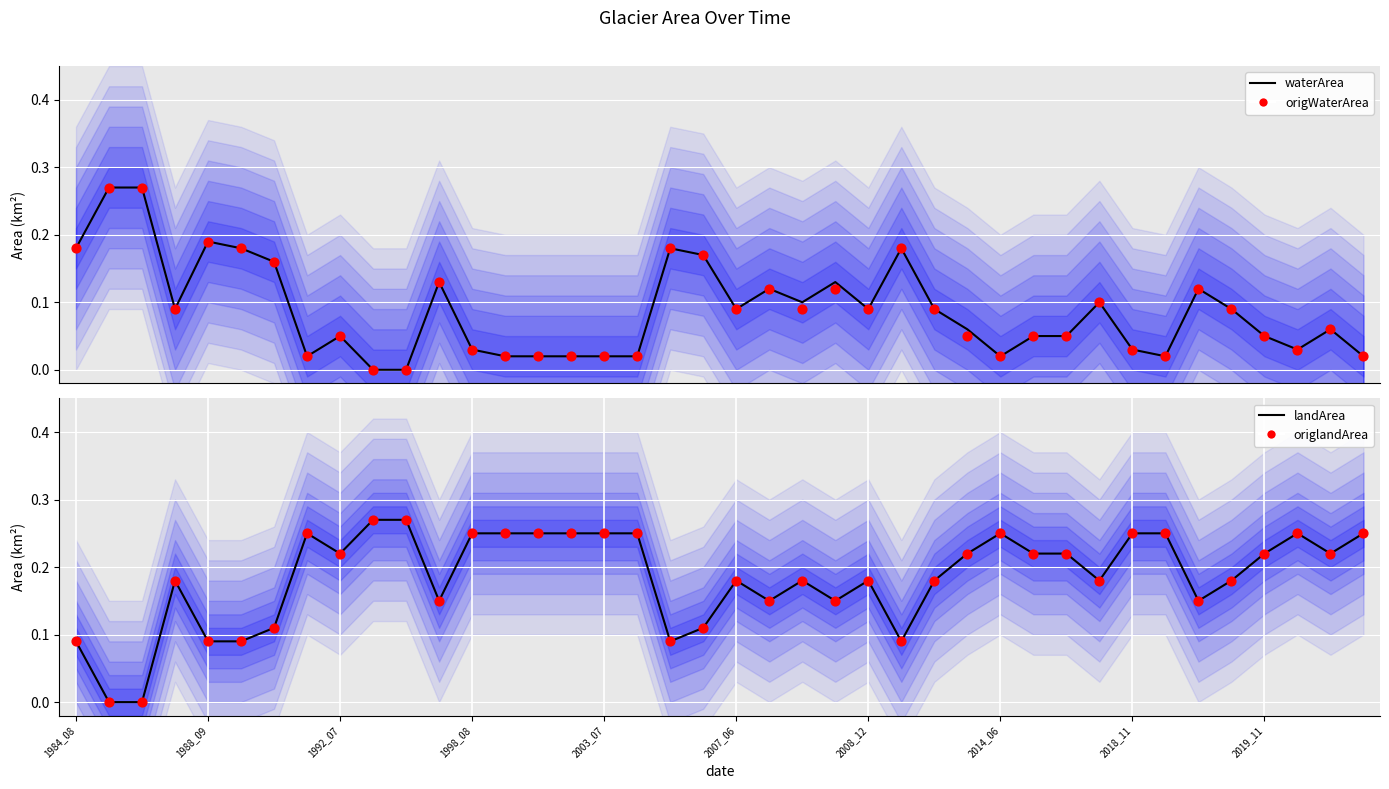

What are all the series names shown in the legend?

waterArea, origWaterArea, landArea, origlandArea